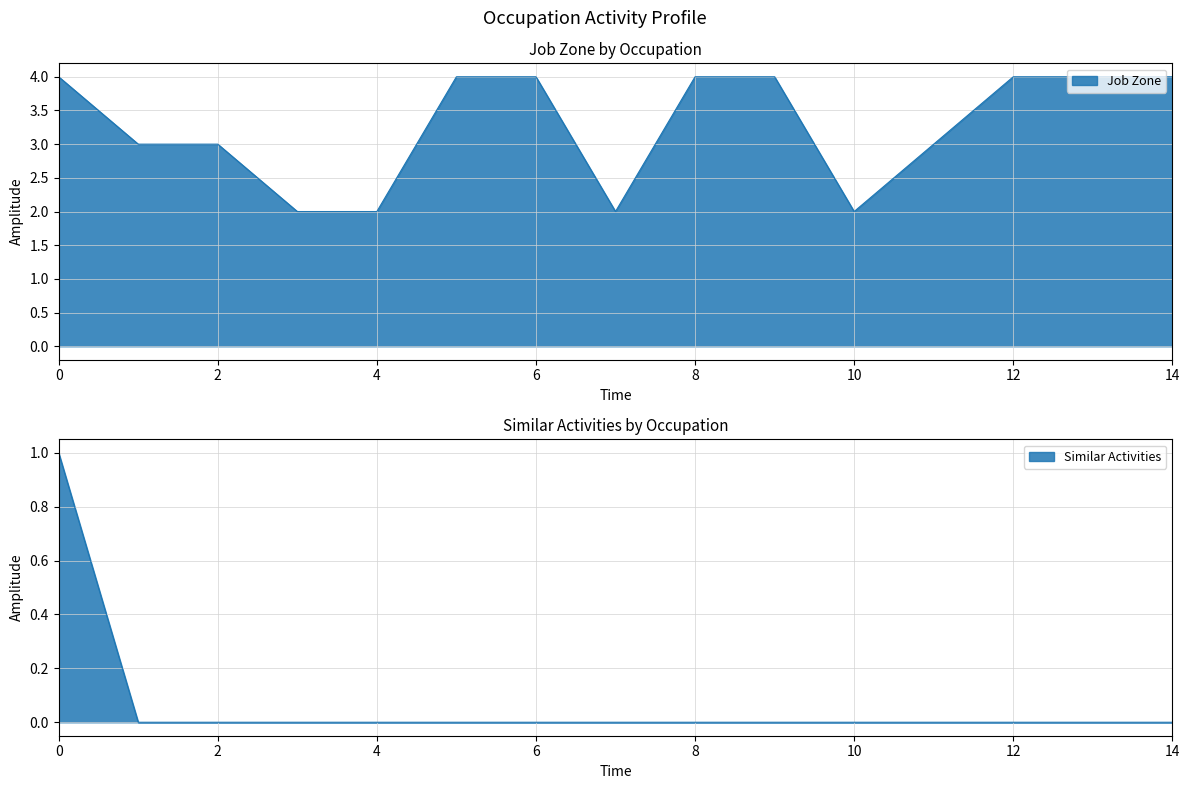

Rank the series at First-Line Supervisors of Non-Retail Sales from lowest to highest value.

Similar Activities, Job Zone